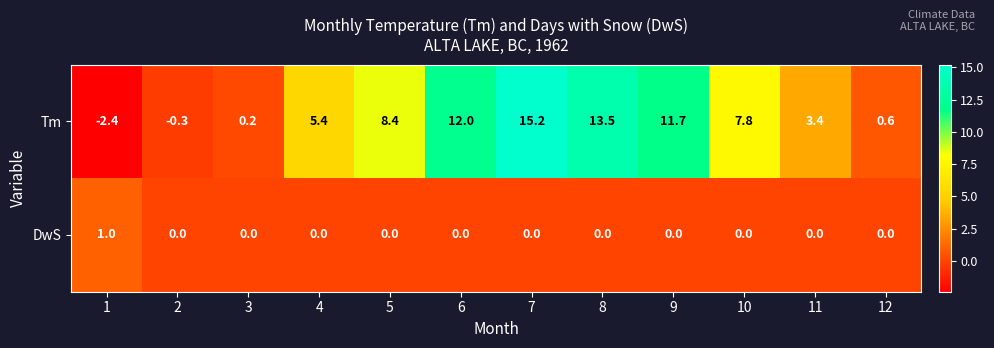

Which label corresponds to the largest value in the chart?

7